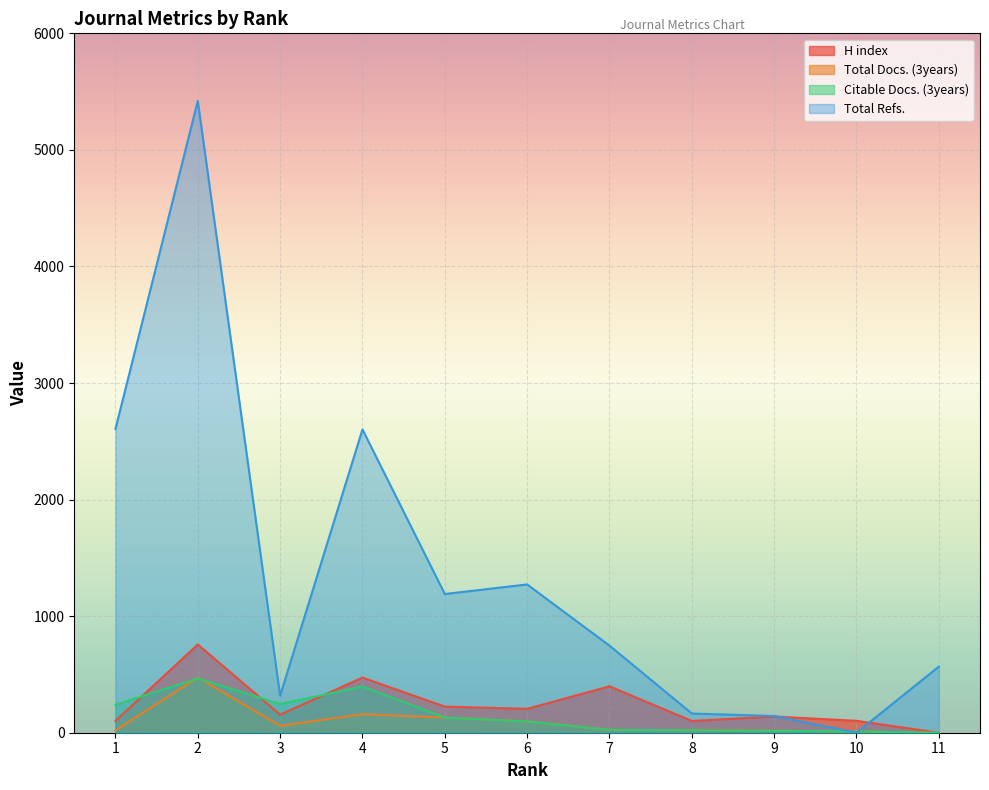

True or false: Total Docs. (3years) and H index intersect in this chart.

False